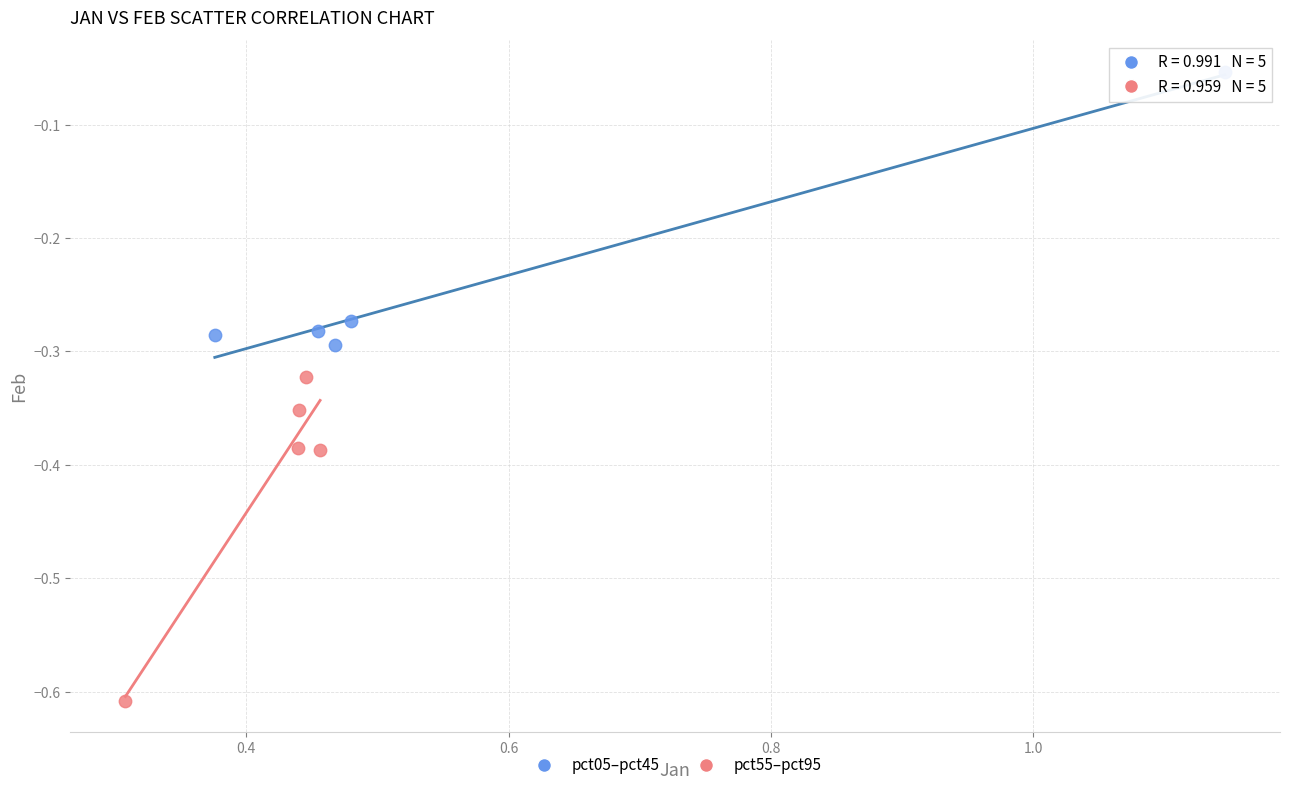

Which series contains the highest Y value?

pct05–pct45